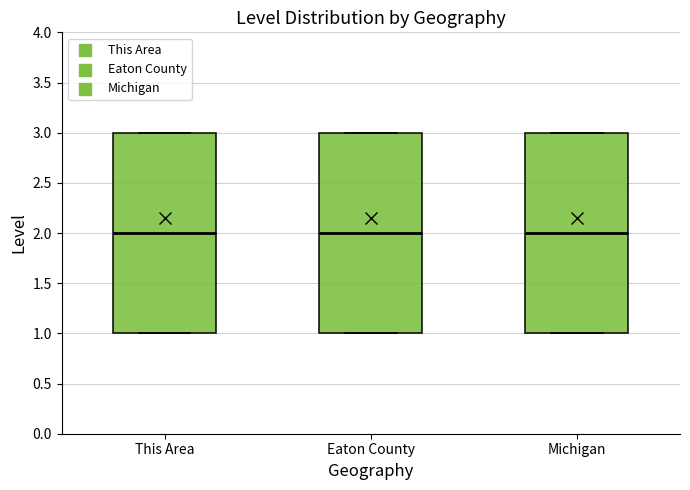

Where does the median line of the box for This Area sit on the y-axis? The values are not printed on the chart, so give them approximately, as read against the axis.

2